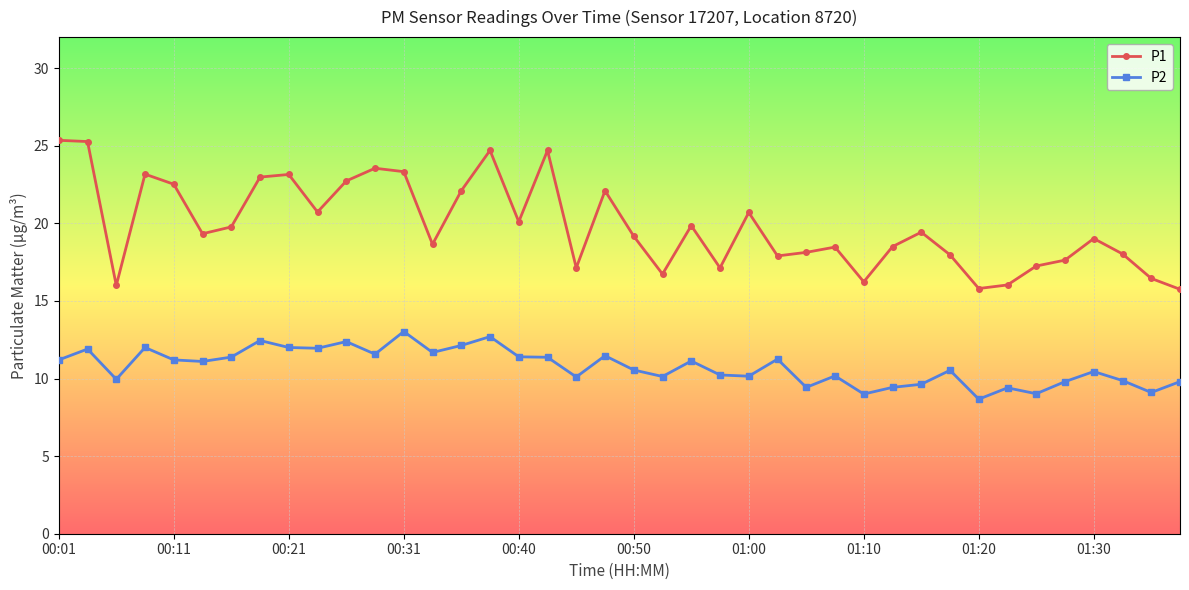

Which series has the widest spread of values?

P1